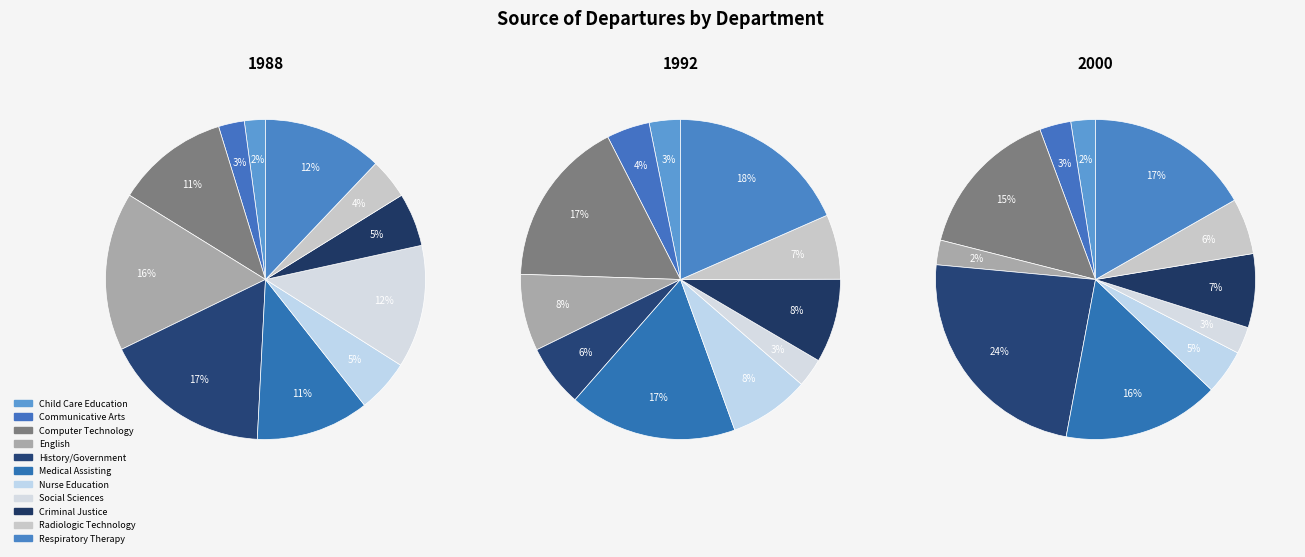

Does Medical Assisting account for over 50% of the chart?

No